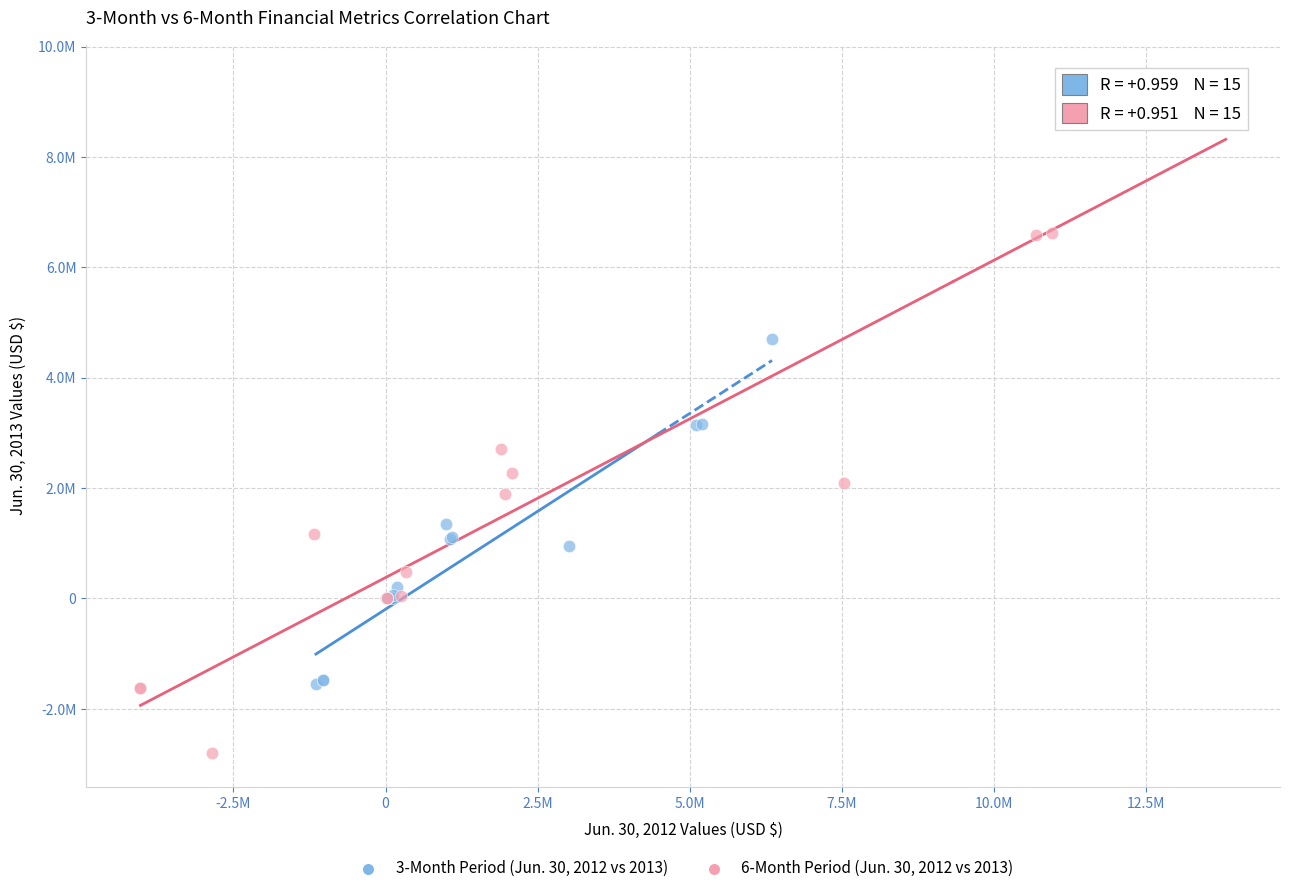

What are all the series names shown in the legend?

3-Month Period (Jun. 30, 2012 vs 2013), 6-Month Period (Jun. 30, 2012 vs 2013)